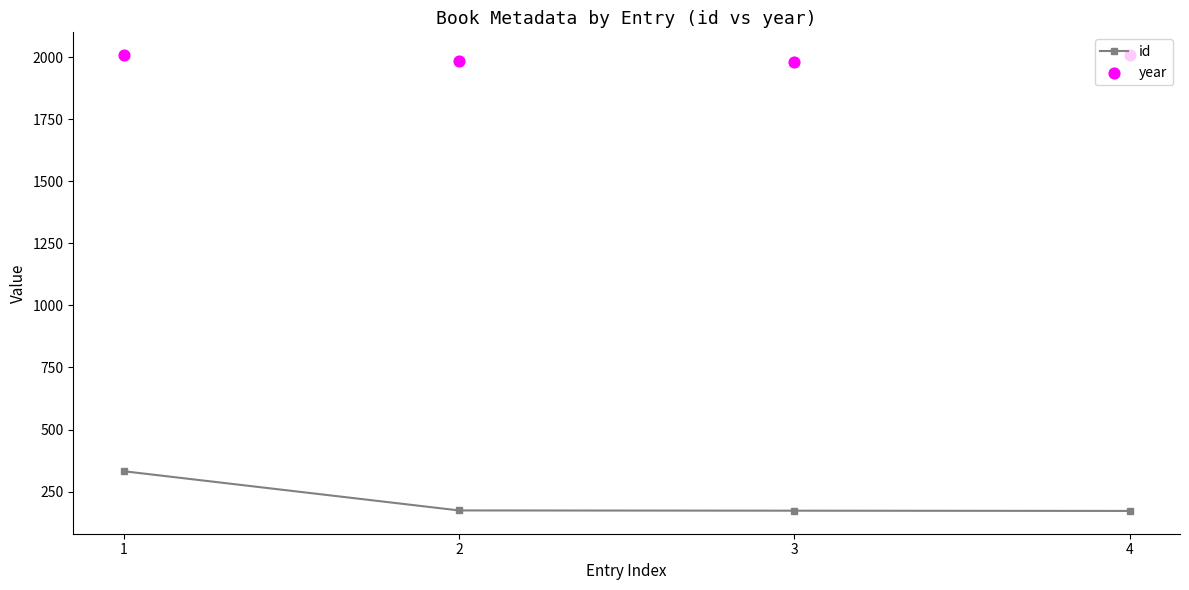

At how many categories does at least one series exceed 1620?

4